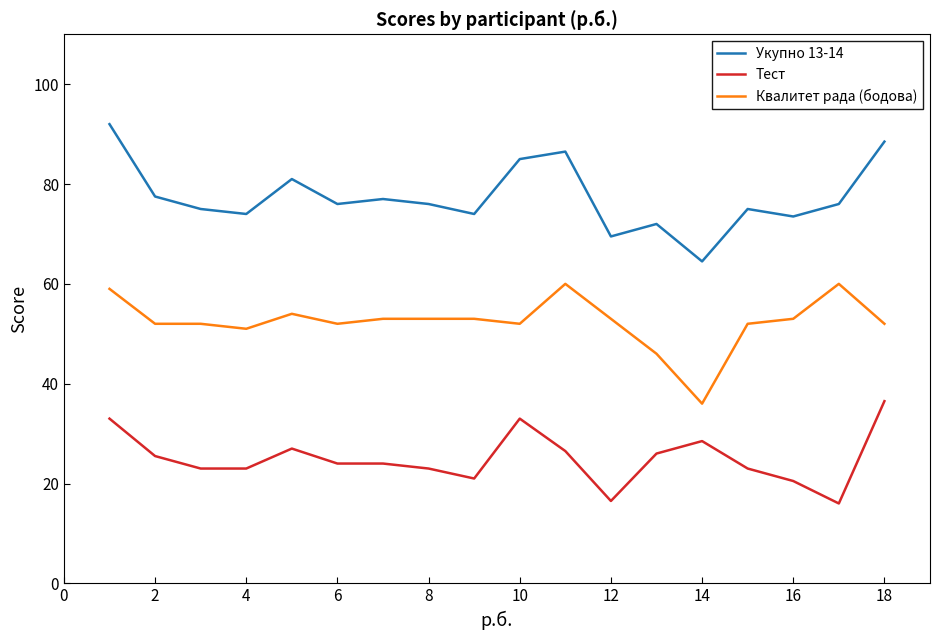

Rank the series by their maximum value, from highest to lowest.

Укупно 13-14, Квалитет рада (бодова), Тест